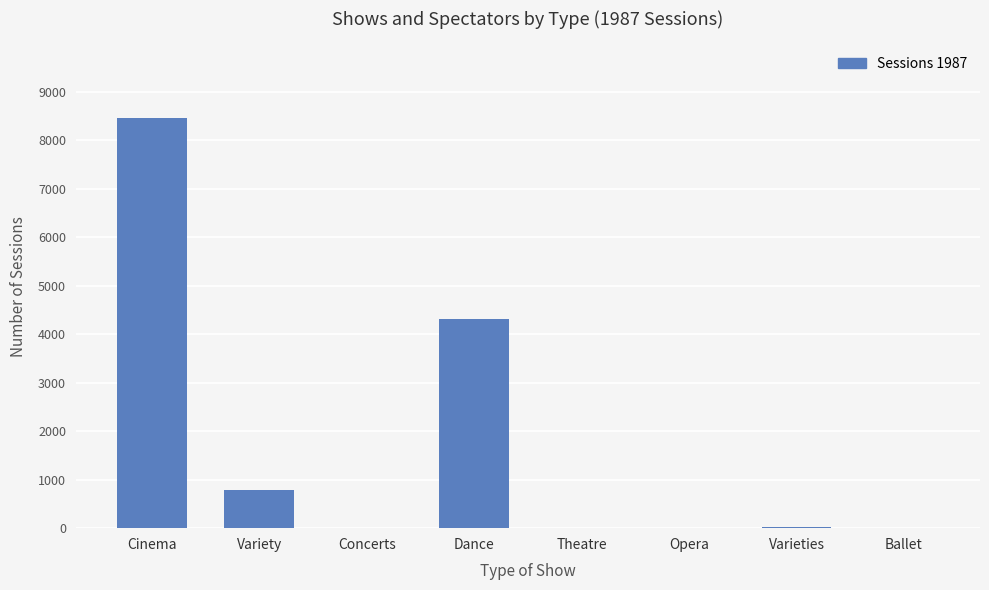

Which category has the highest value across all series?

Cinema